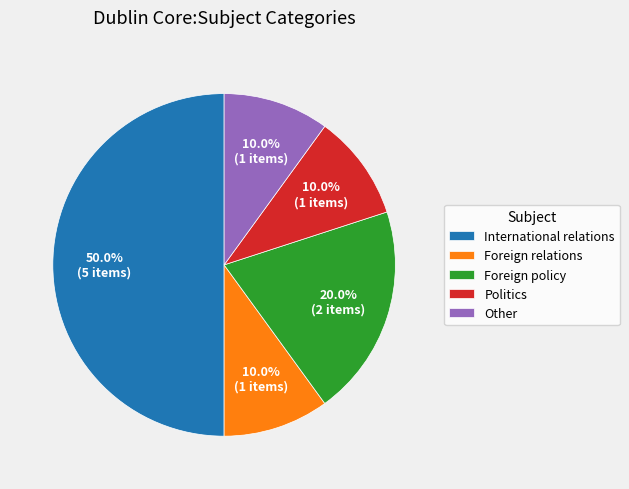

What percentage is NOT represented by International relations?

50.0%